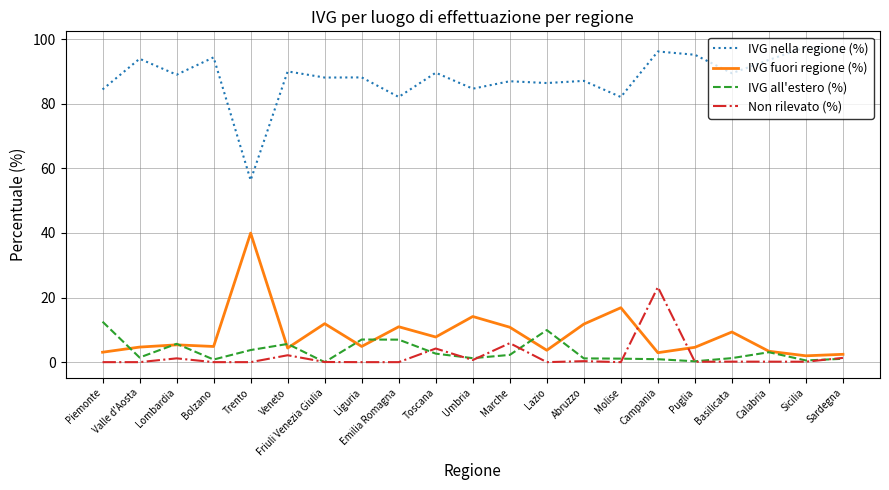

What is the highest value of the IVG nella regione (%) series?

97.5